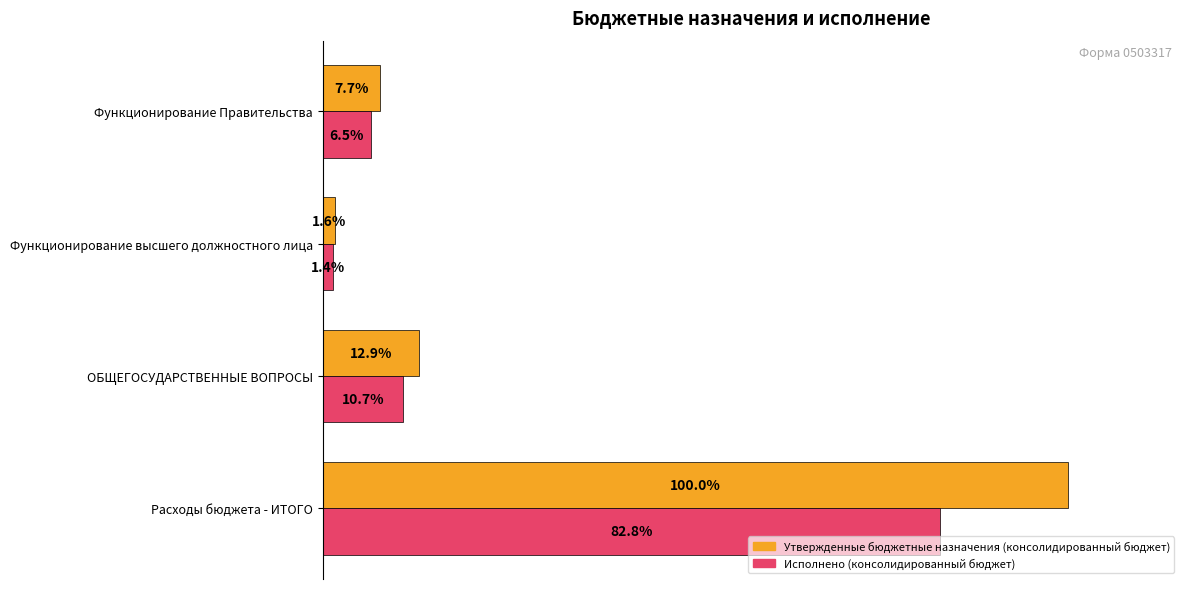

At which label does Утвержденные бюджетные назначения (консолидированный бюджет) reach its minimum?

Функционирование высшего должностного лица